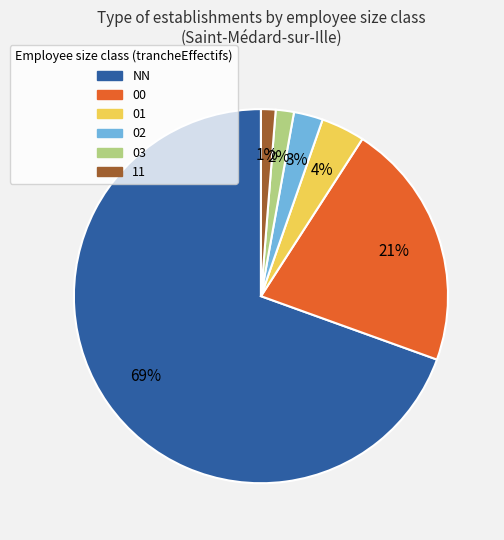

What percentage is the 03 slice, to the nearest percent?

2%